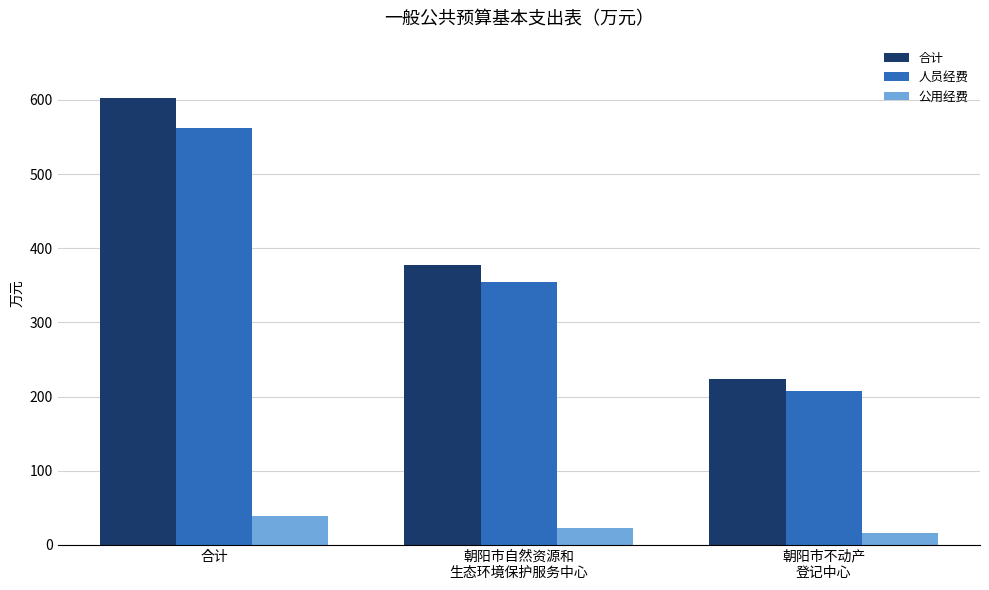

What is the label of the 1st bar from the left?

合计